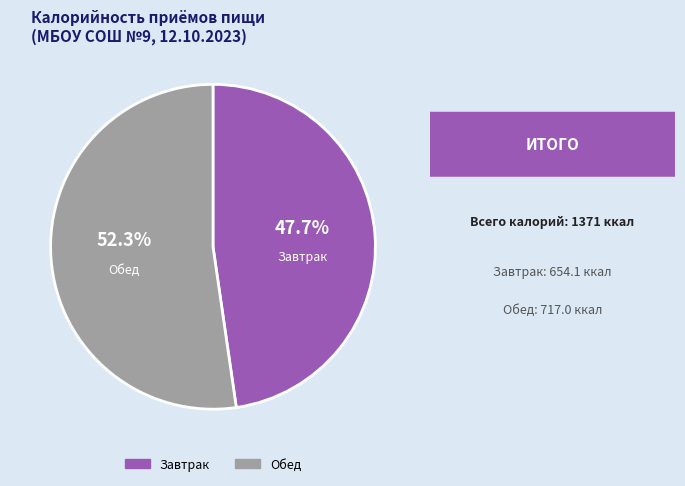

Which category has the biggest portion of the pie?

Обед